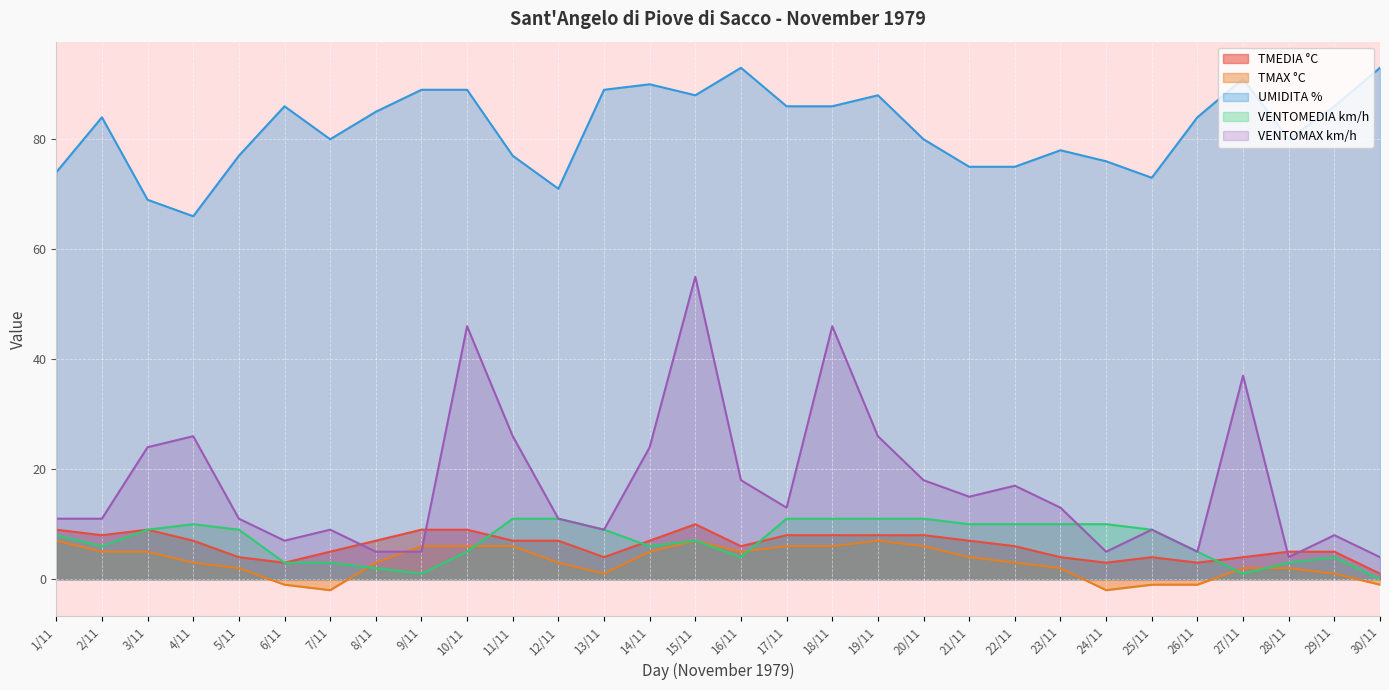

Read the TMEDIA °C value at 28/11.

5